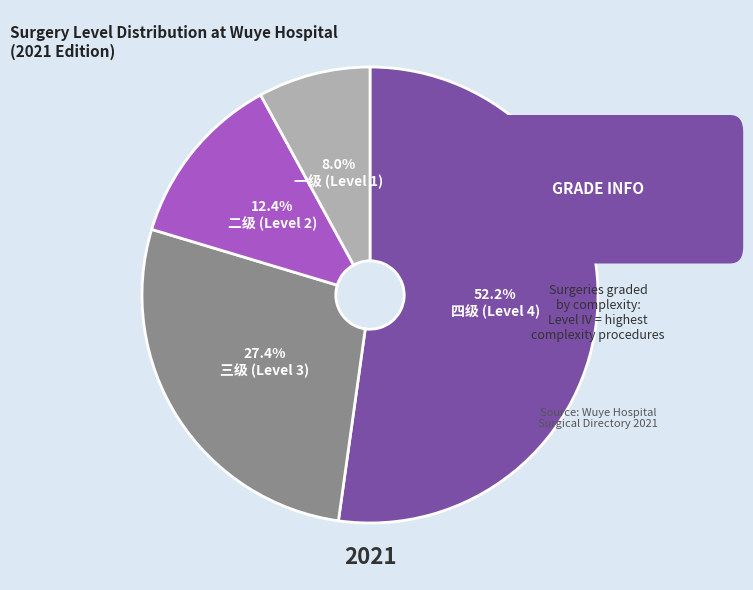

Count the number of slices in the pie.

4